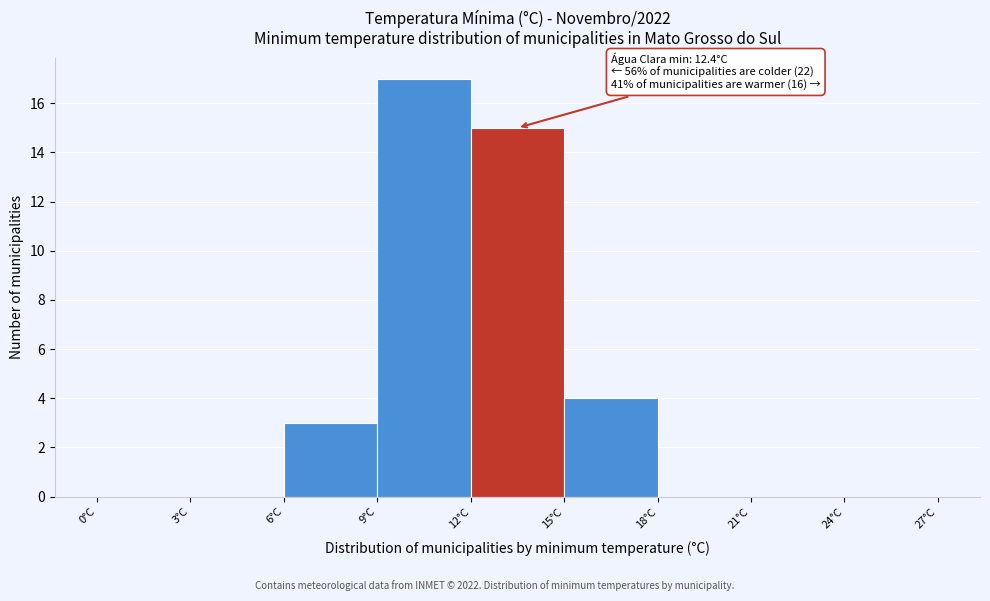

Over which range of the x-axis is the bar tallest?

9 to 12